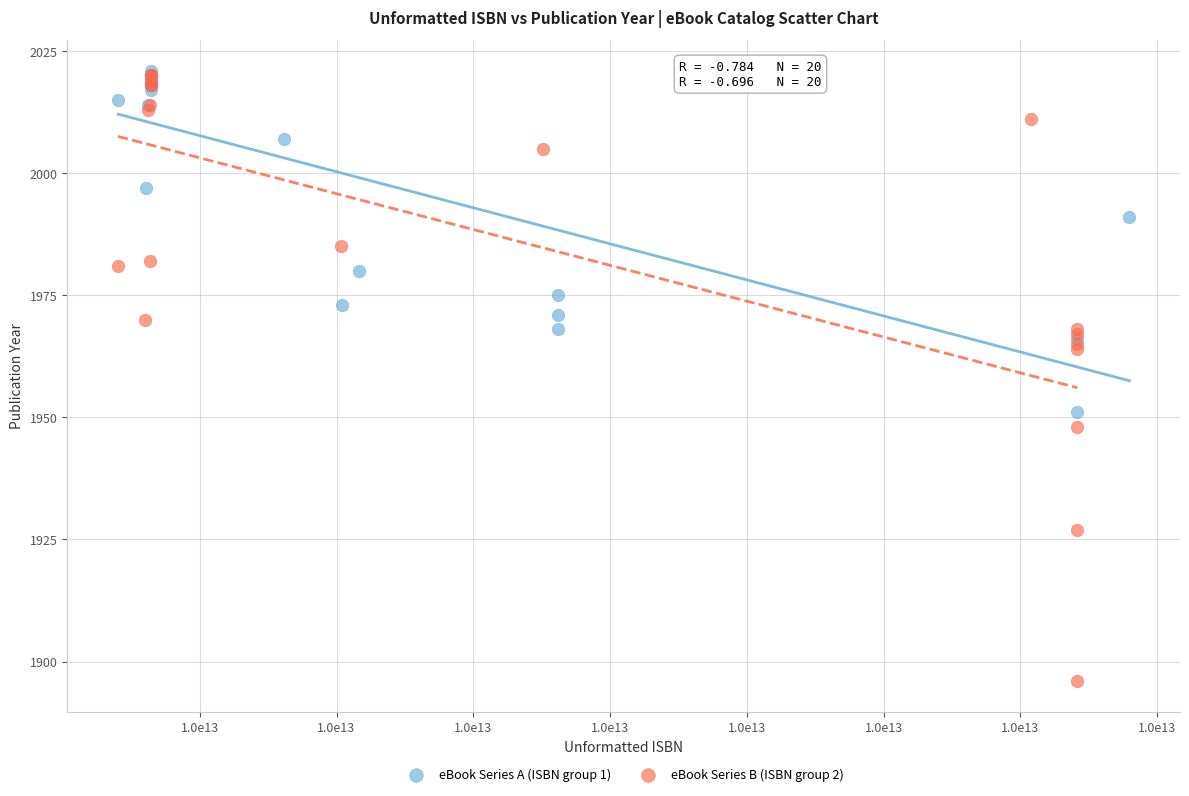

Which series has the widest spread of Y values?

eBook Series B (ISBN group 2)